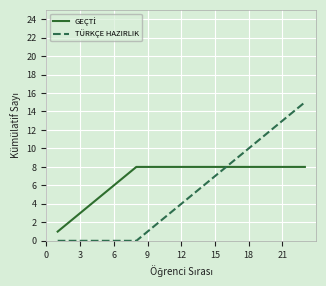

Which series has the widest spread of values?

TÜRKÇE HAZIRLIK